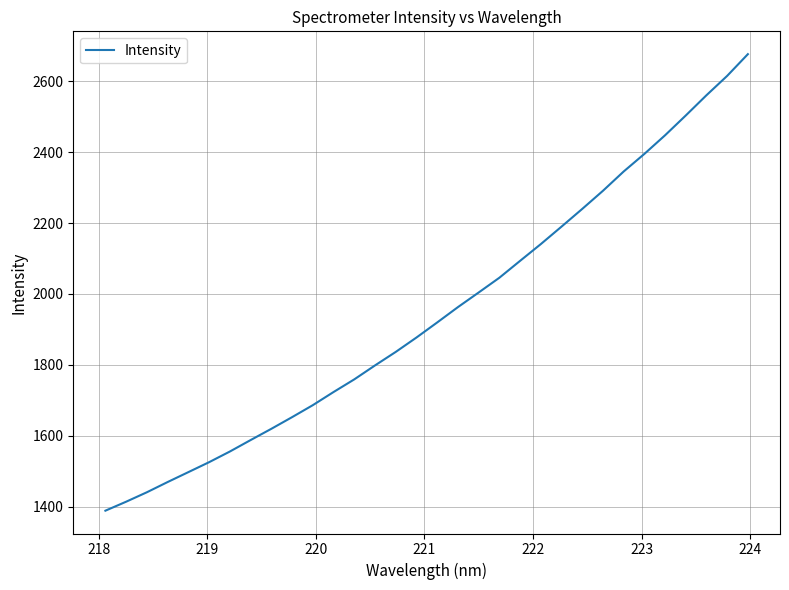

What is the difference between the maximum and minimum values?

1287.0